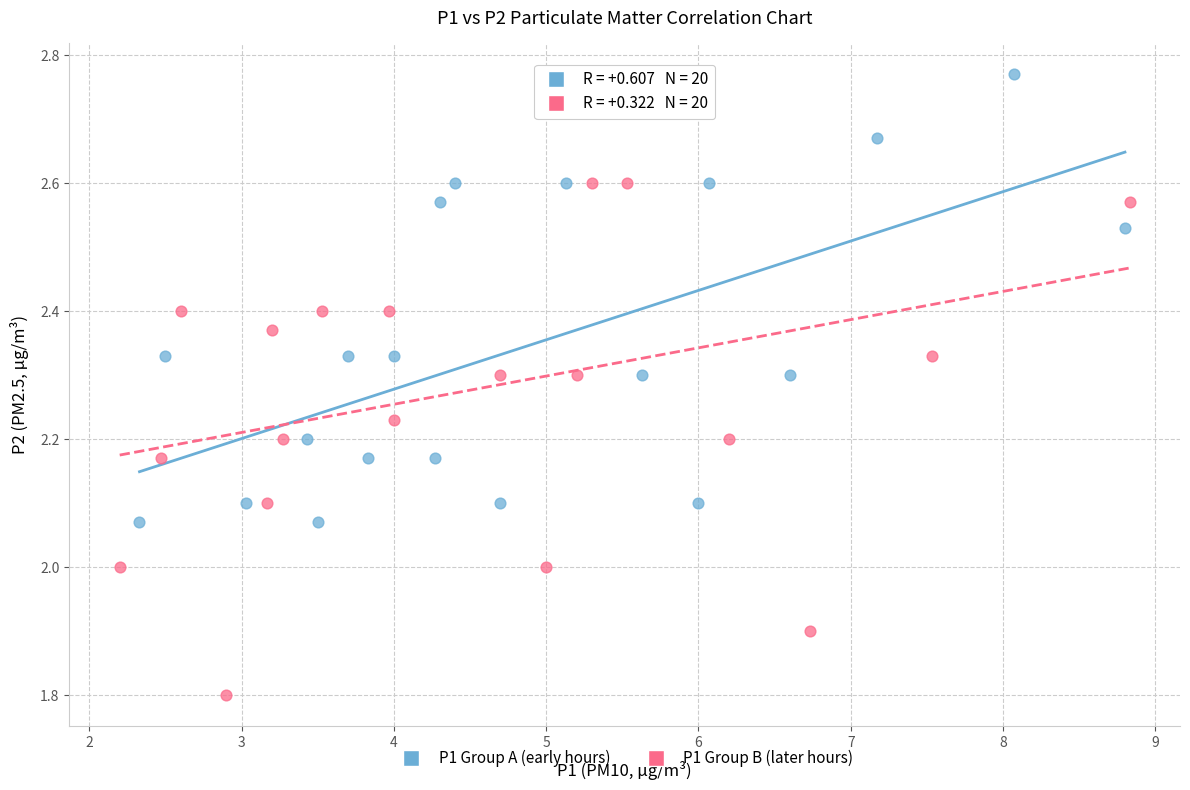

Which series contains the highest Y value?

P1 Group A (early hours)